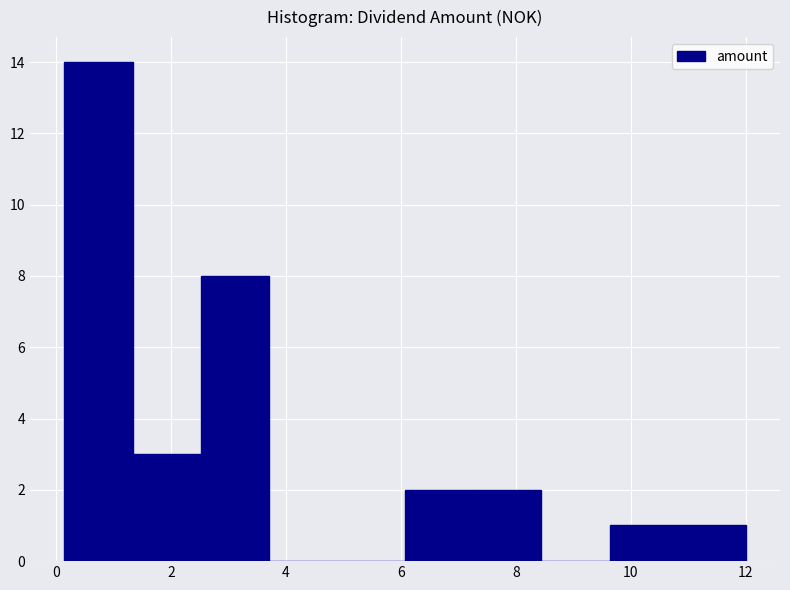

Over which range of the x-axis is the bar tallest?

0.2 to 1.4